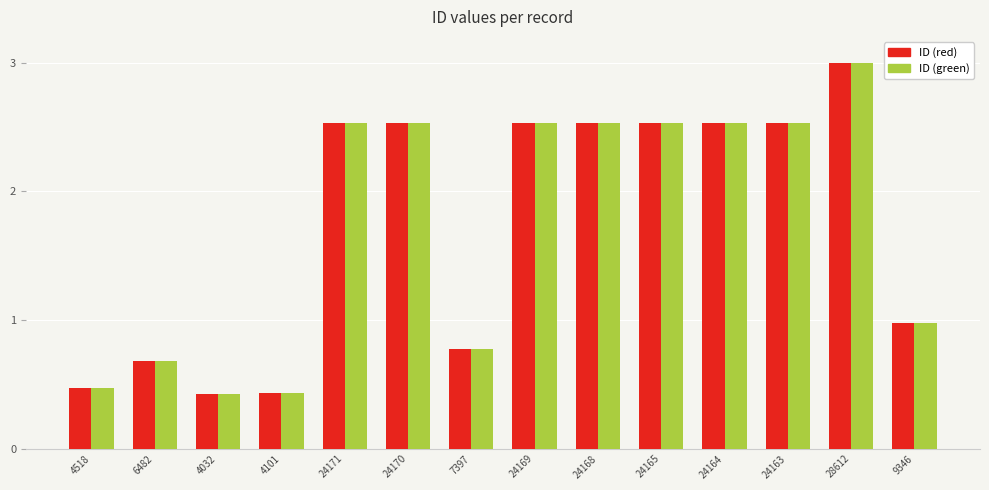

The value of ID (green) at 24170 is 0.7. True or false?

False